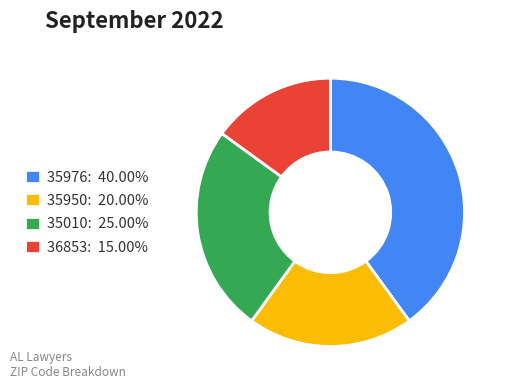

Does any single category account for the majority?

No